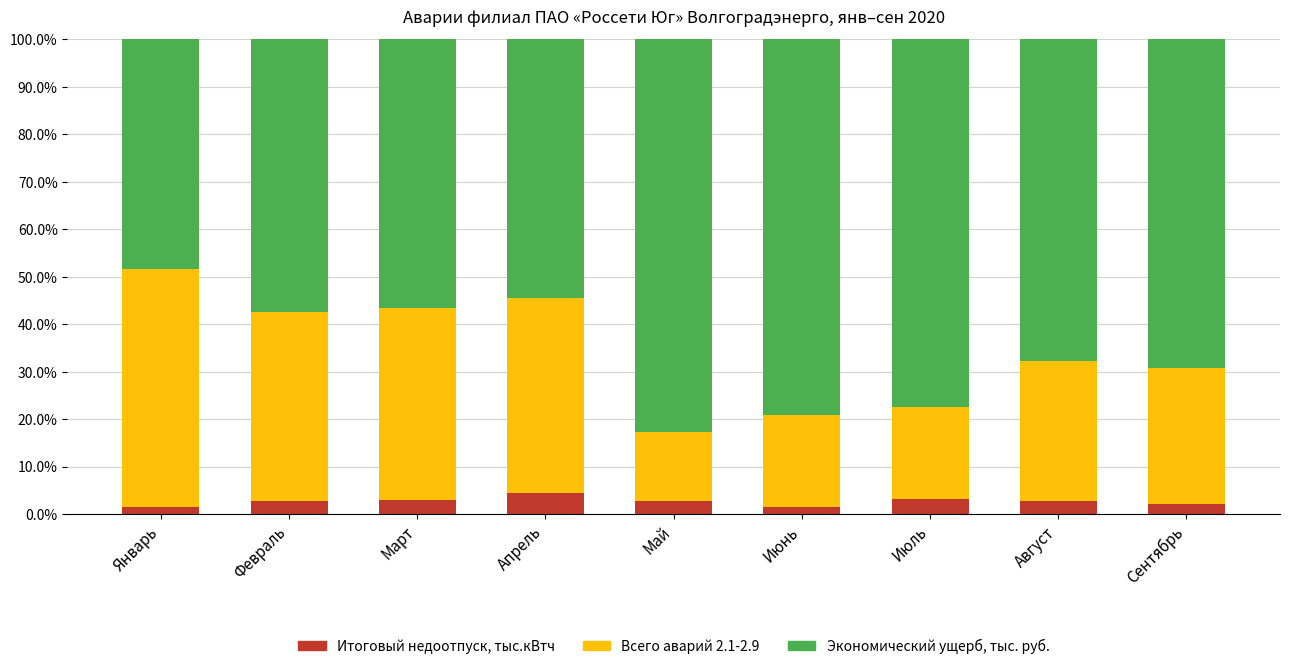

True or false: Итоговый недоотпуск, тыс.кВтч has a value of 3.2 at Июль.

True